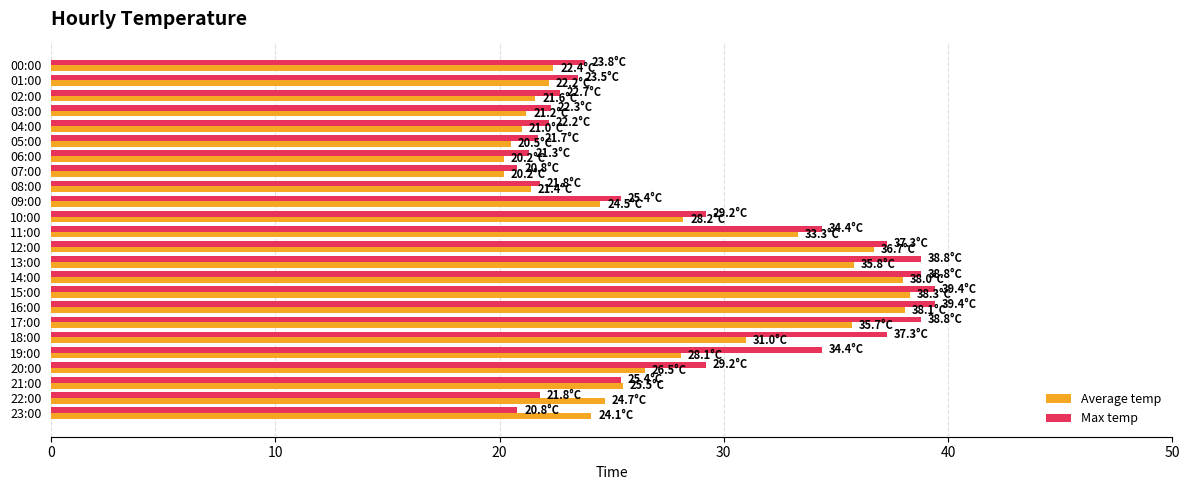

What is the spread (max minus min) of values at 23:00?

3.3